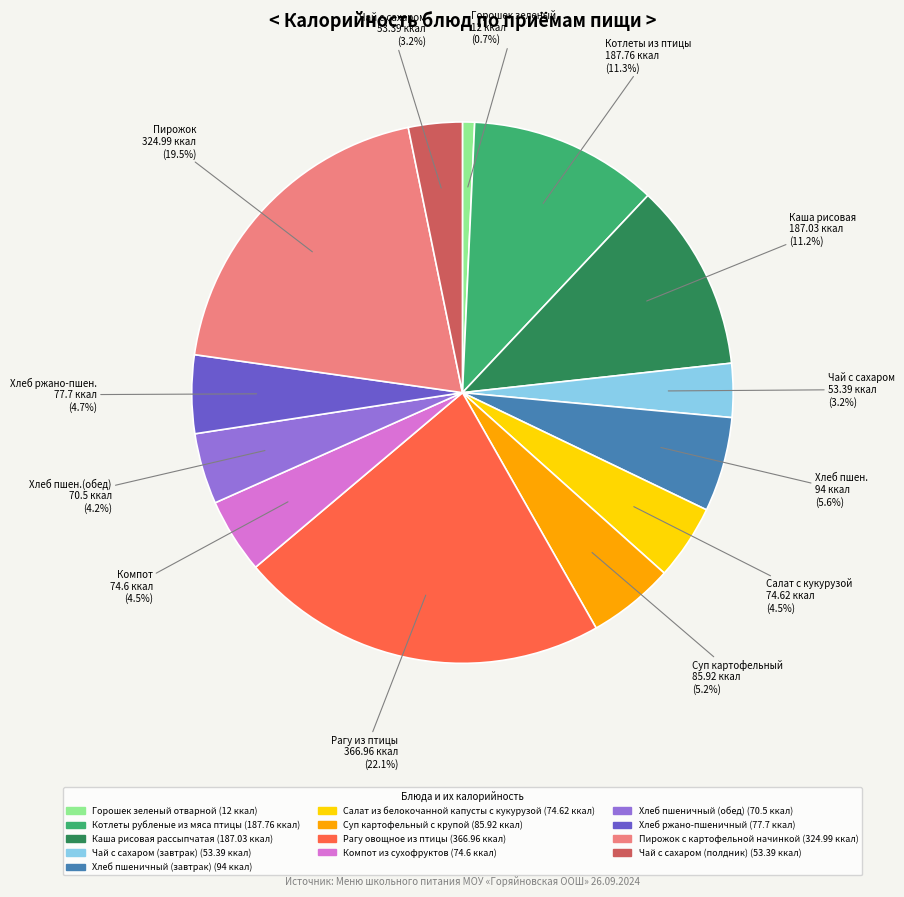

Which category has the biggest portion of the pie?

Рагу овощное из птицы